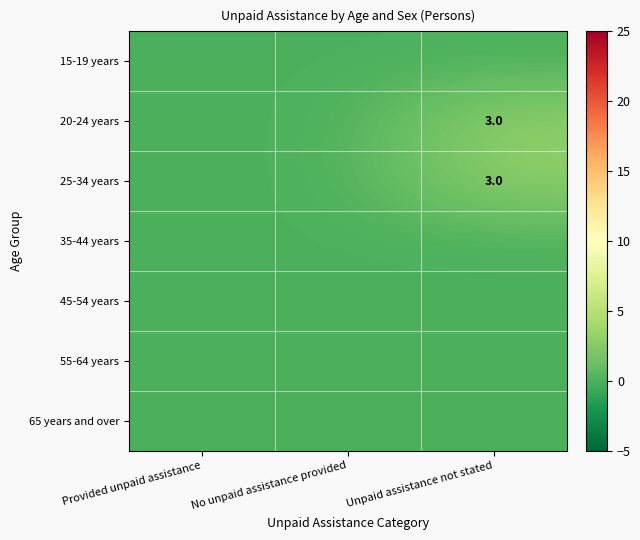

The 25-34 years series shows 1 at Unpaid assistance not stated. True or false?

False